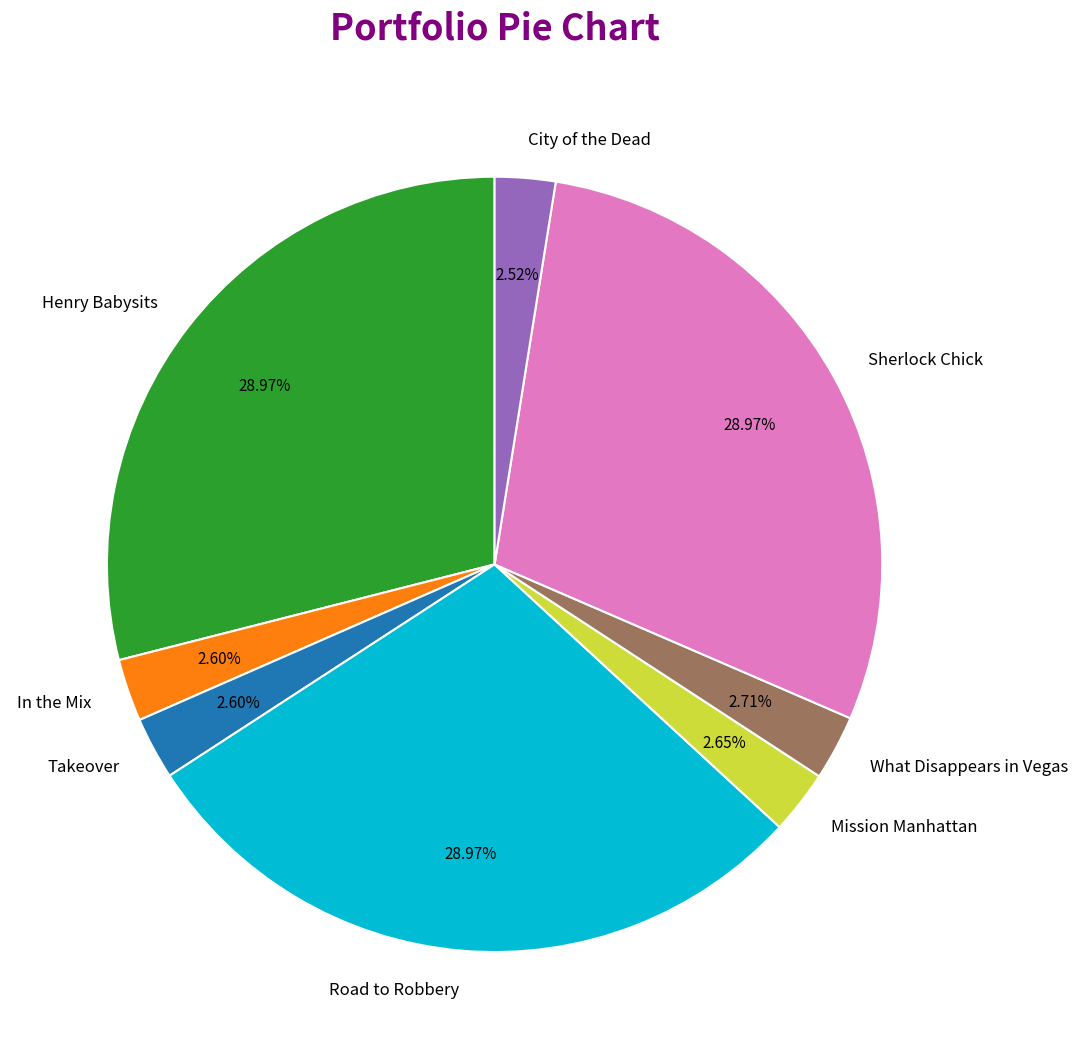

Approximately how many times larger is the value at Road to Robbery compared to Mission Manhattan?

10.9